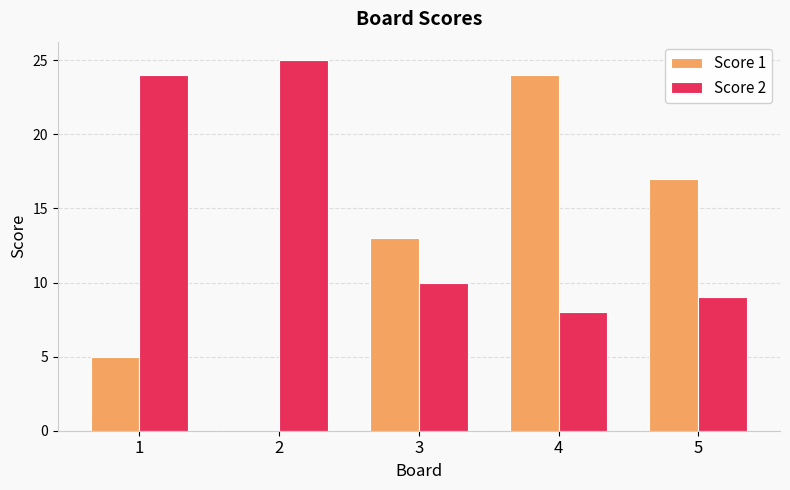

At which label does Score 1 reach its peak?

4